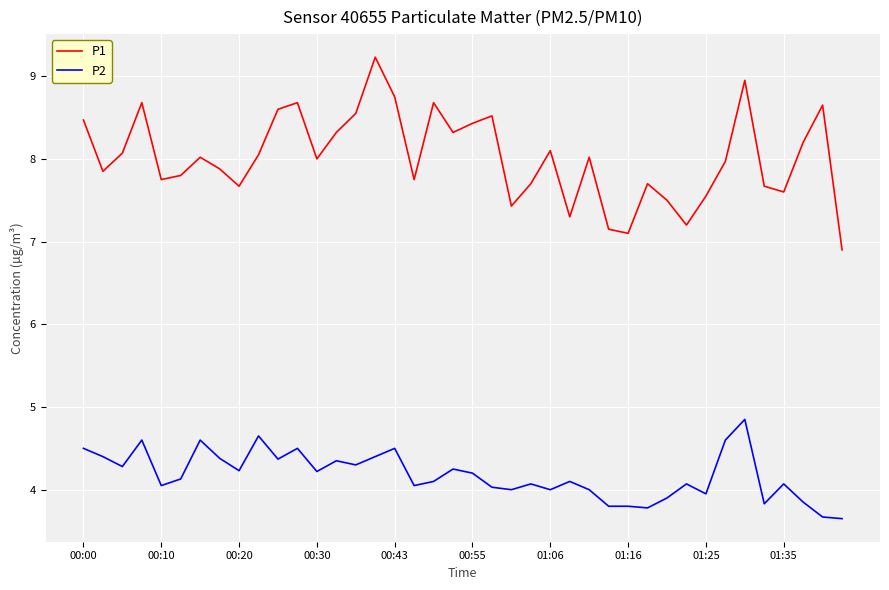

Which series has the largest total across all categories?

P1